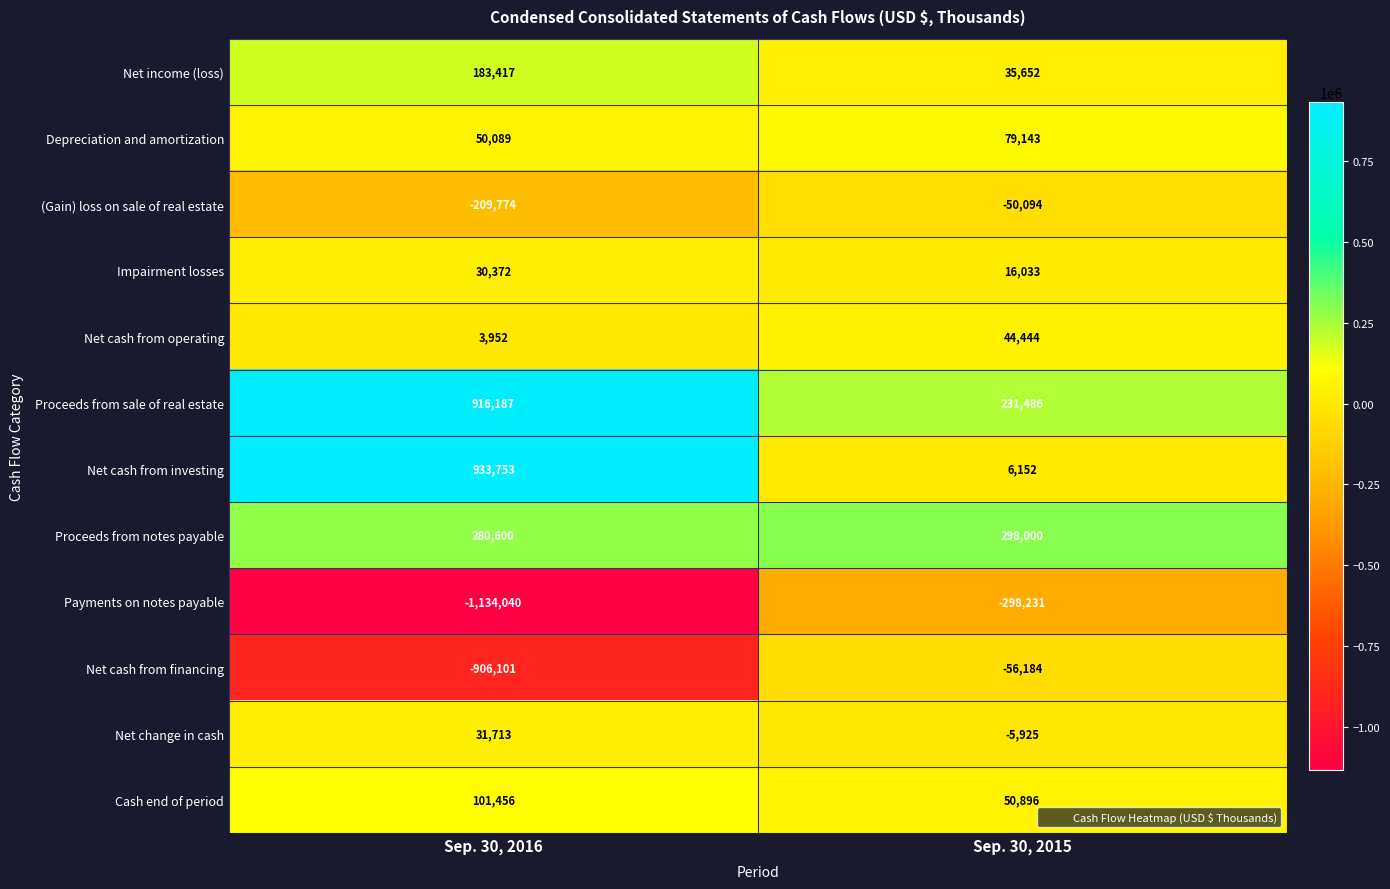

What is the difference between the Net income (loss) values at Sep. 30, 2015 and Sep. 30, 2016?

147765